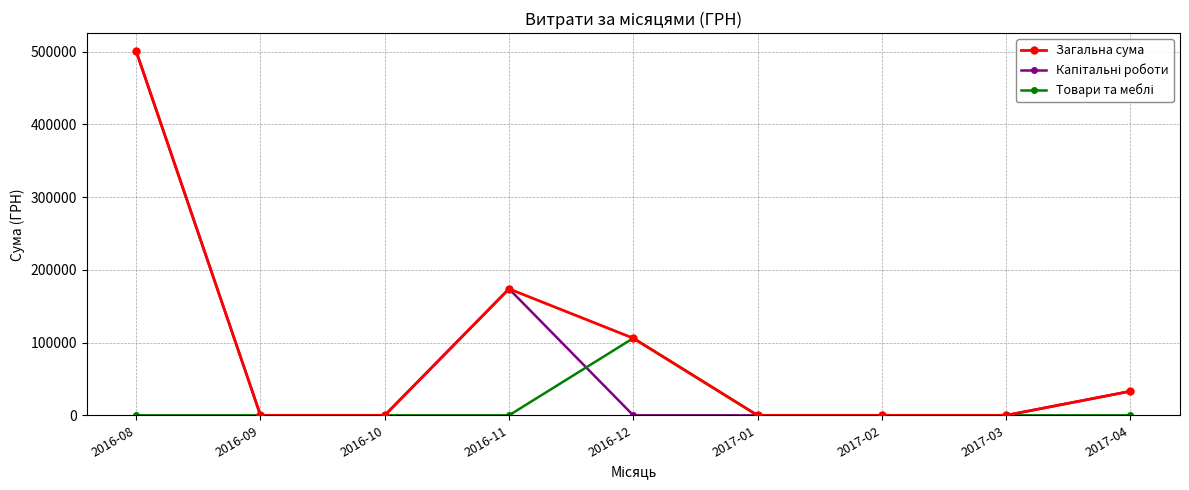

What is the maximum value shown in the chart?

500282.0